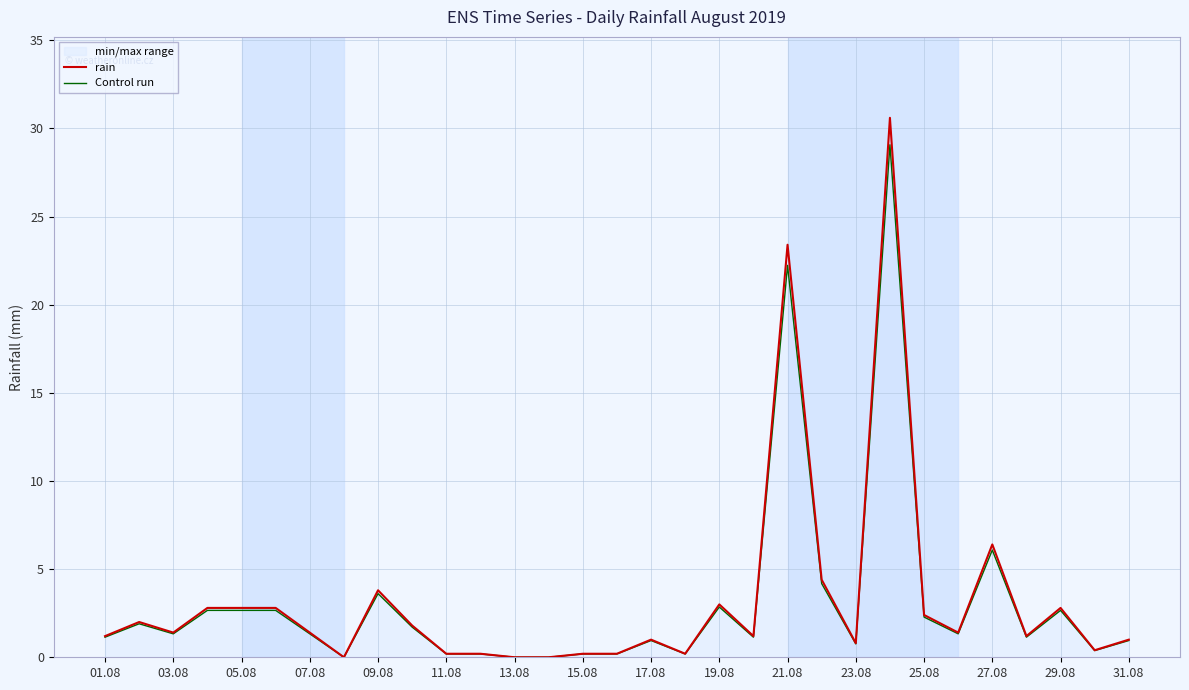

What is the total value across all series at 23.08?

1.6